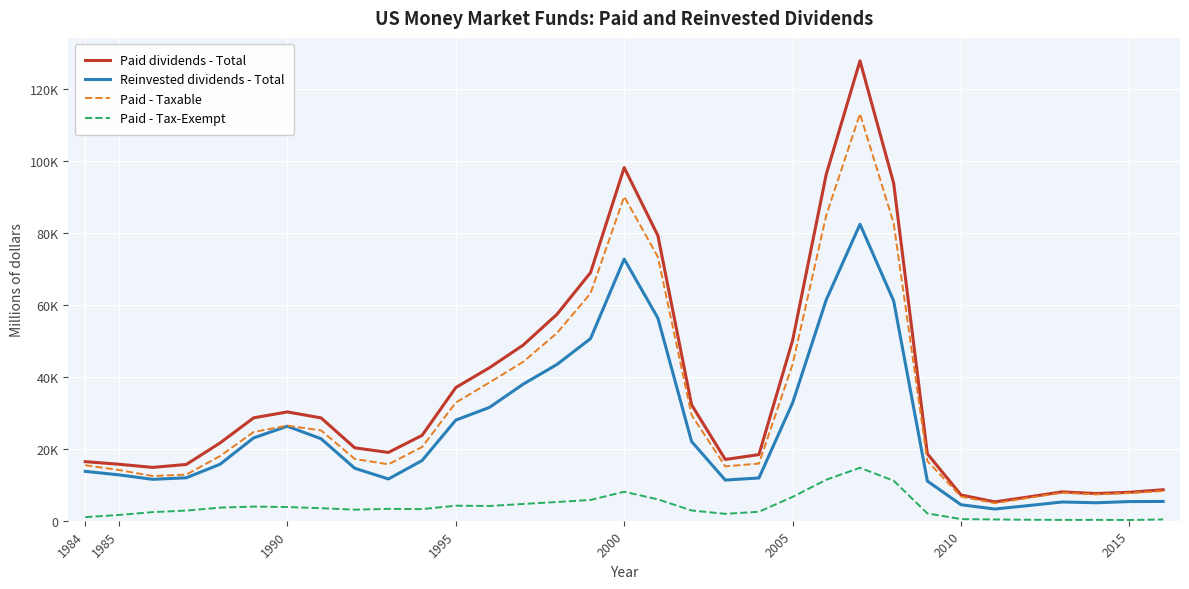

Does the chart display data point markers on the line(s)?

No